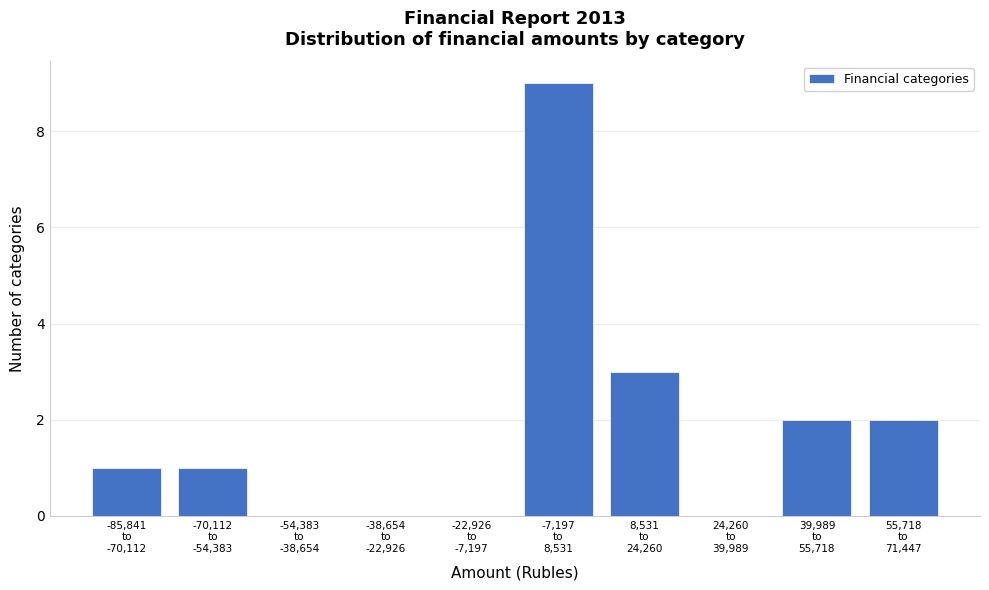

What is the greatest value displayed?

9